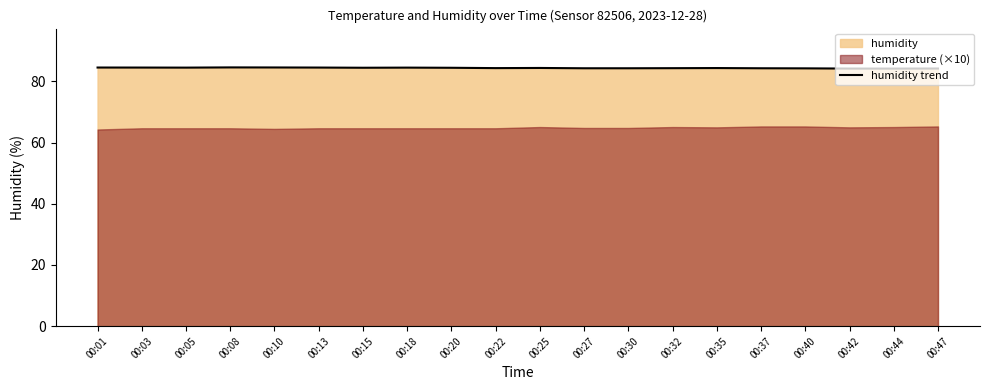

What is the ratio of the value at 00:35 to the value at 00:15?

1.0